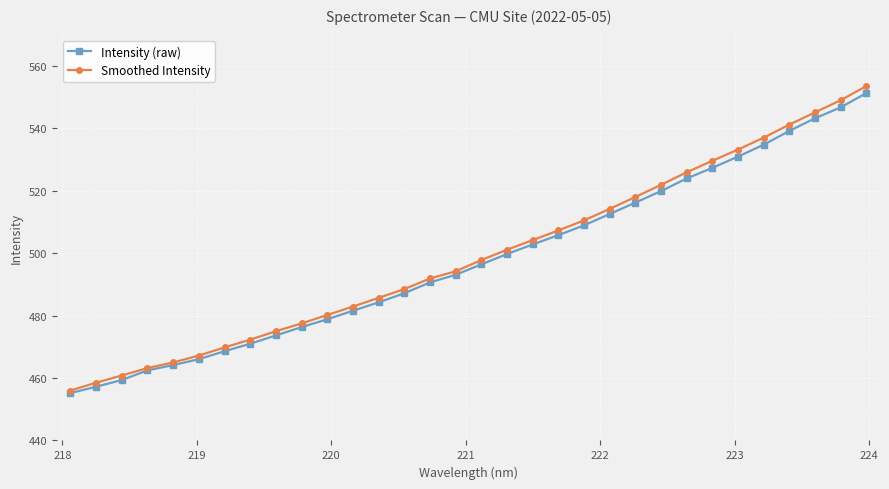

What is the minimum value shown in the chart?

455.2